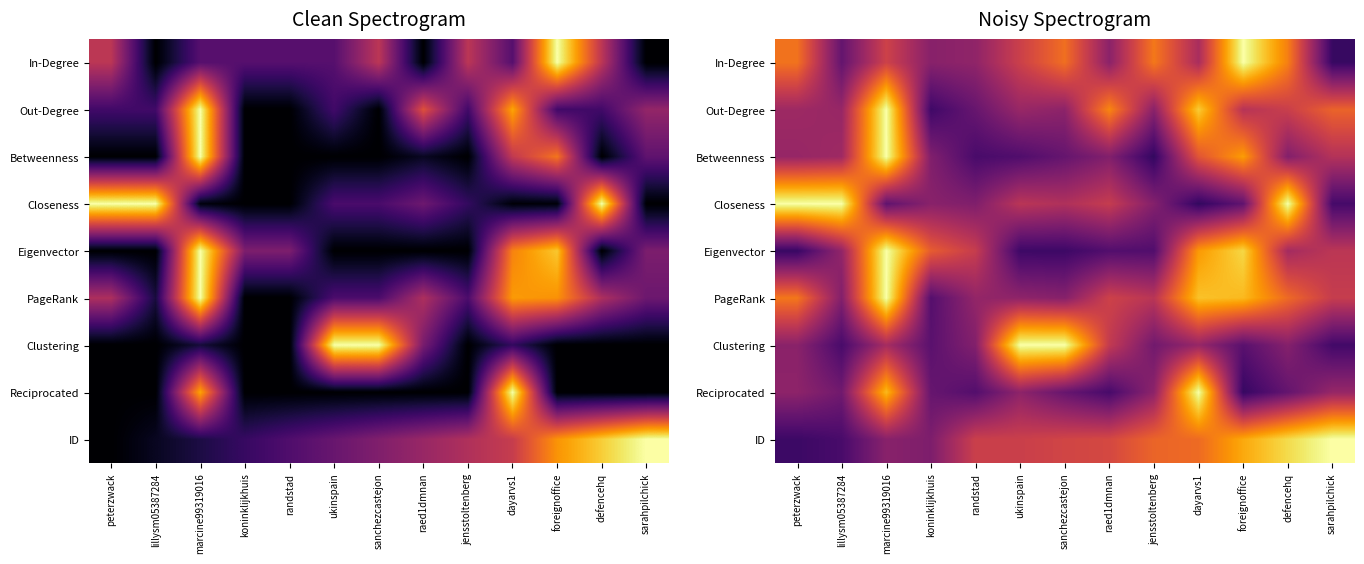

Is it true that Betweenness equals 0.6 at dayarvs1?

True